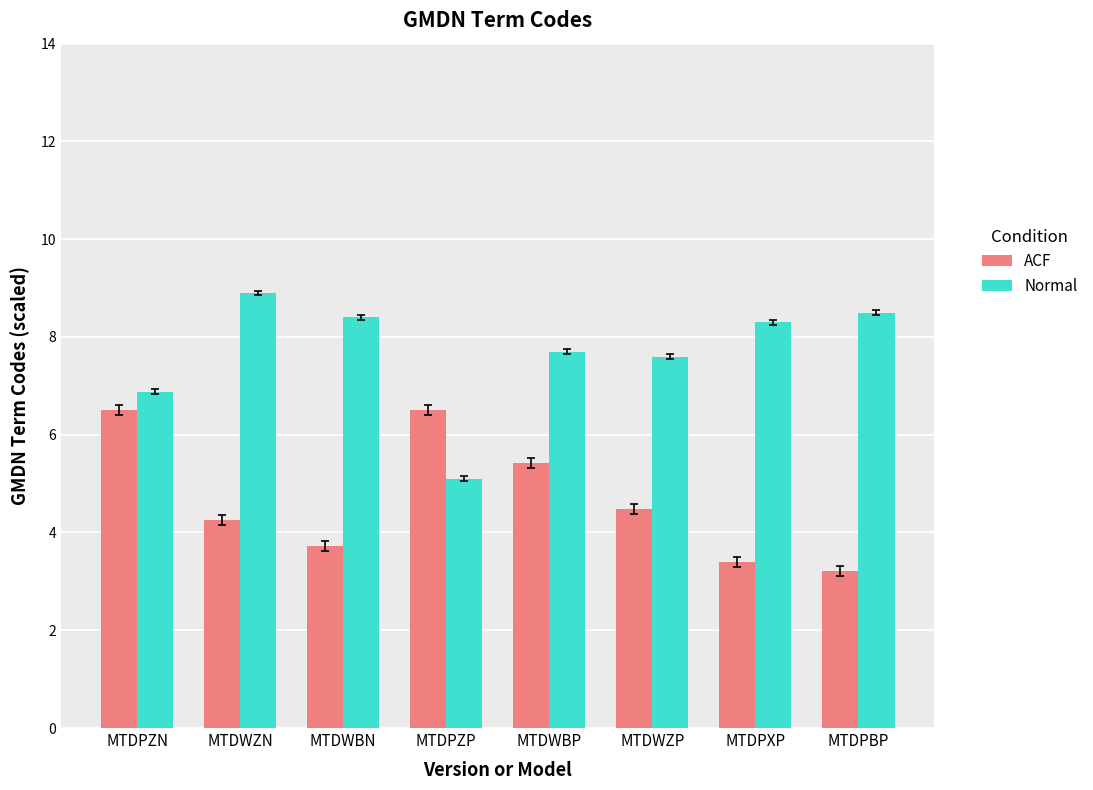

What is the difference between the highest and lowest values at MTDWBP?

2.3